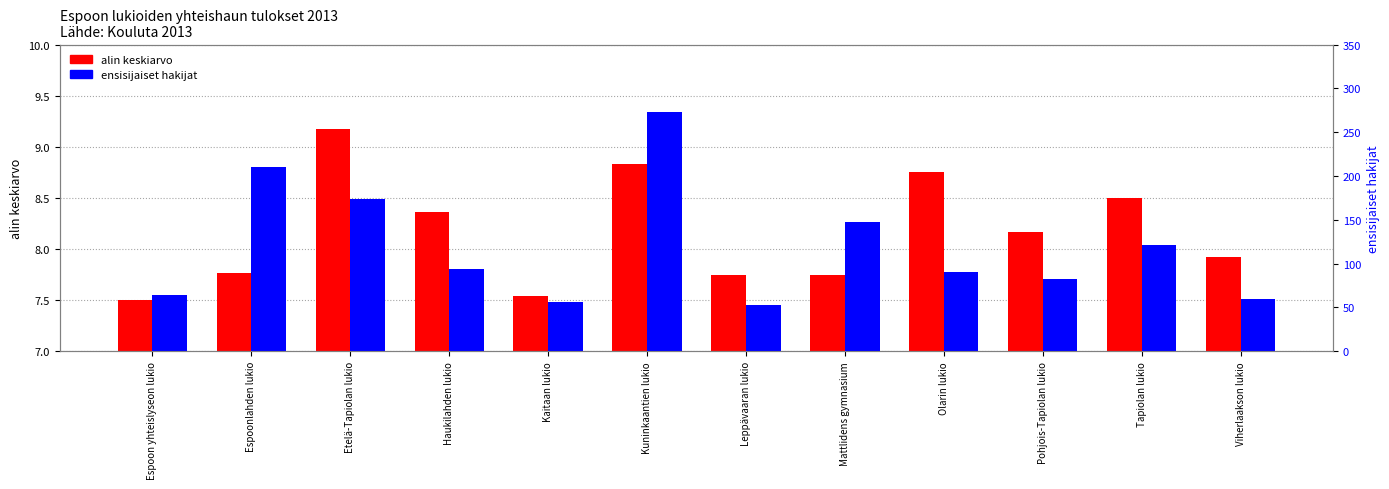

At which label is alin keskiarvo closest to 8?

Viherlaakson lukio